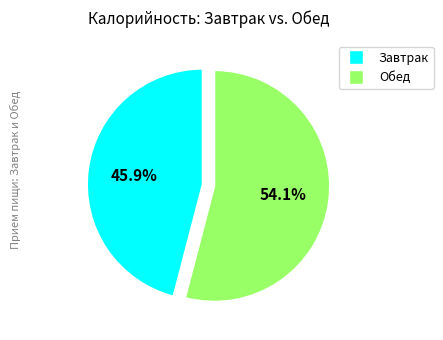

How much of the chart is everything except Обед?

45.9%